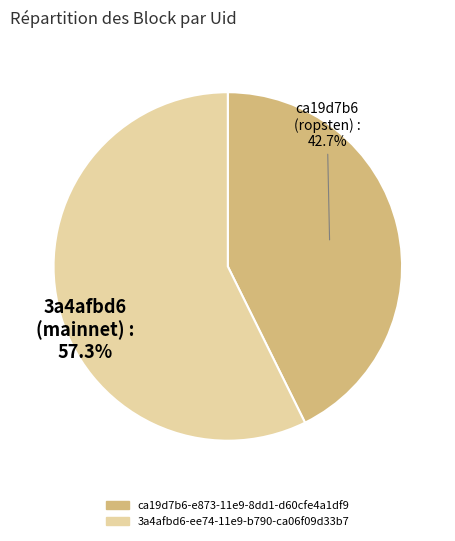

Is it true that ca19d7b6-e873-11e9-8dd1-d60cfe4a1df9 is 43% of the pie?

True